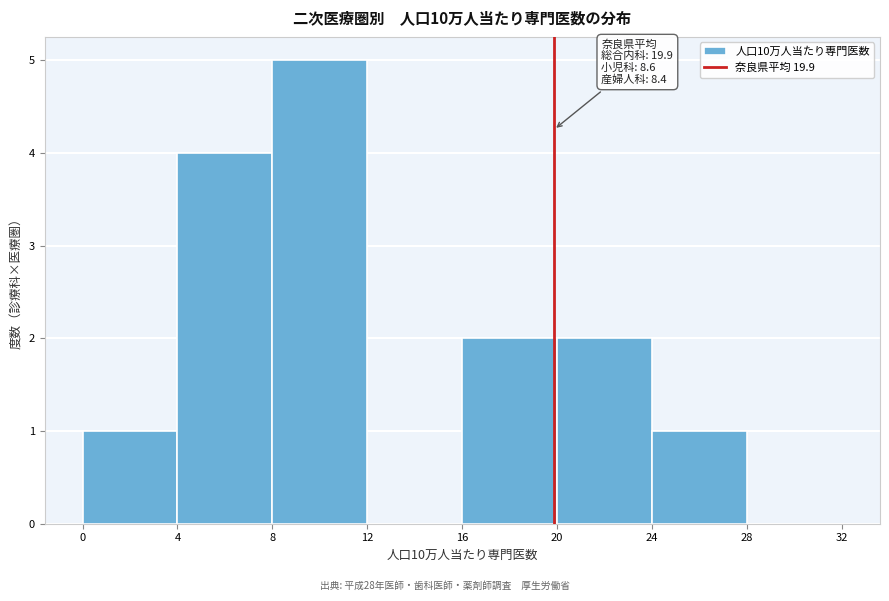

Which range on the x-axis has the tallest bar?

8 to 12